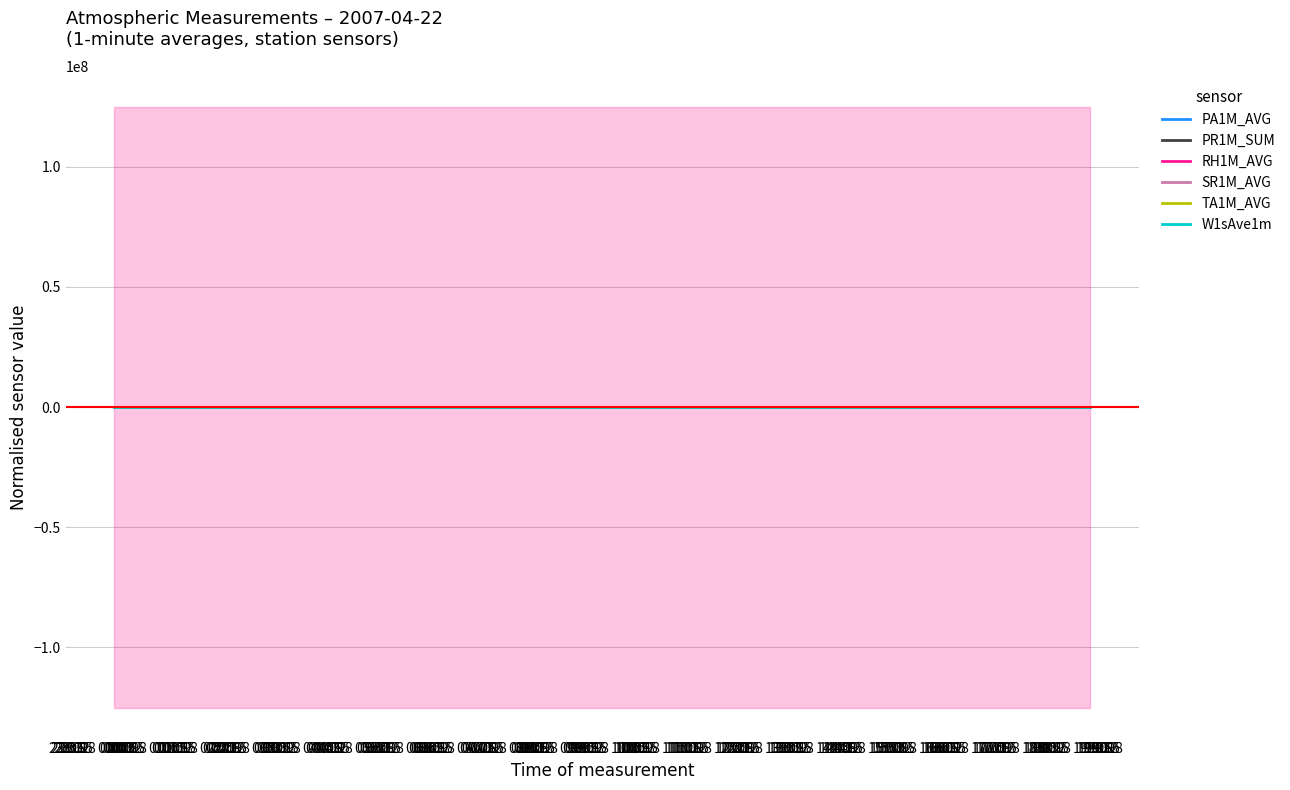

How many series are shown in this chart?

6